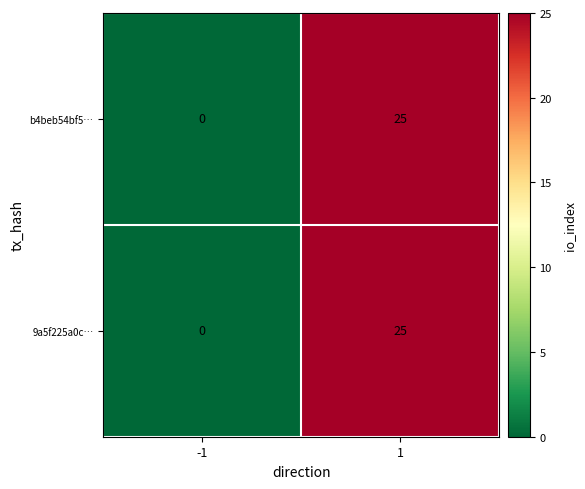

Count the number of data series in this chart.

2